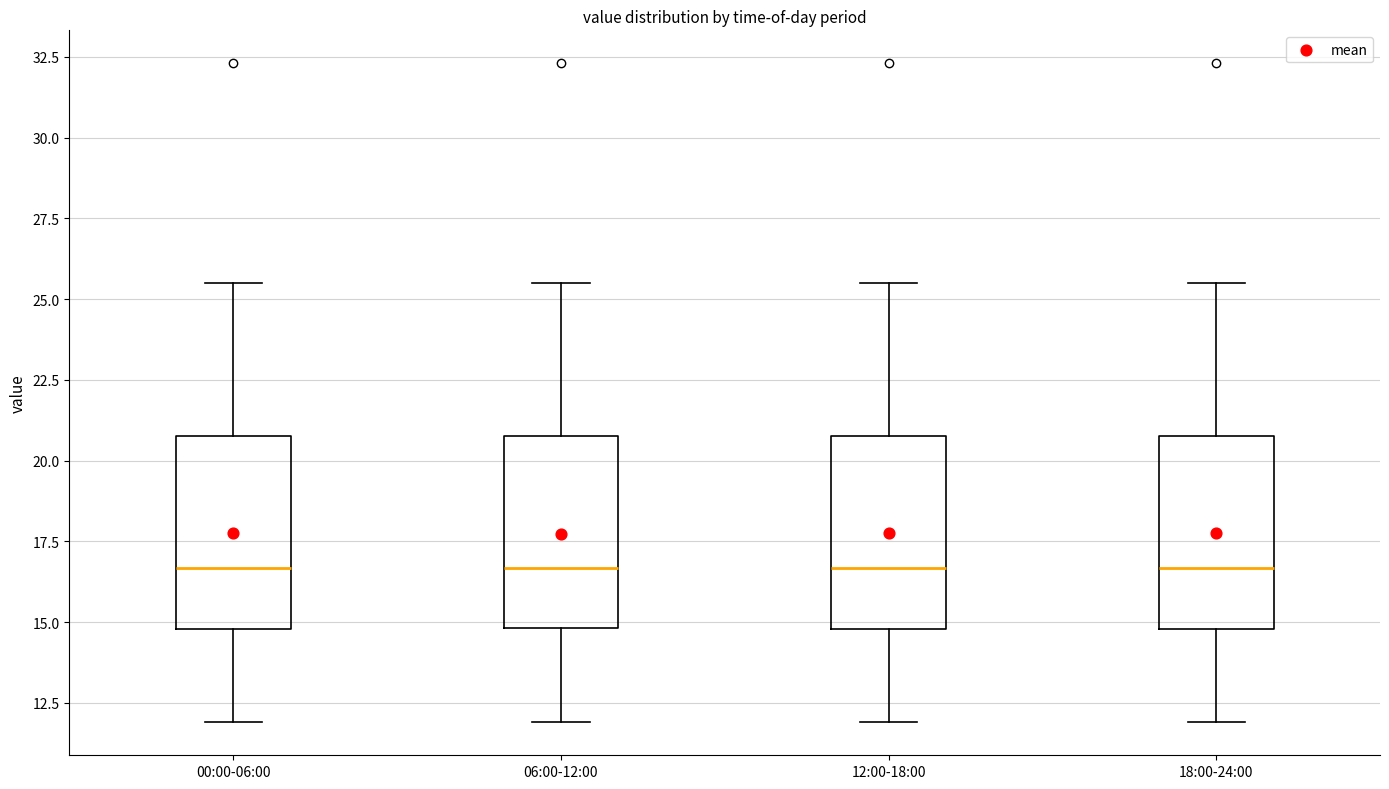

Reading left to right, transcribe this box plot: for each box, give where its median line is, the range the box spans, and where its two whiskers end, as read against the y-axis. The values are not printed on the chart, so give them approximately, as read against the axis.

00:00-06:00: median 16.5, box 15.0 to 21.0, whiskers 12.0 to 25.5
06:00-12:00: median 16.5, box 15.0 to 21.0, whiskers 12.0 to 25.5
12:00-18:00: median 16.5, box 15.0 to 21.0, whiskers 12.0 to 25.5
18:00-24:00: median 16.5, box 15.0 to 21.0, whiskers 12.0 to 25.5